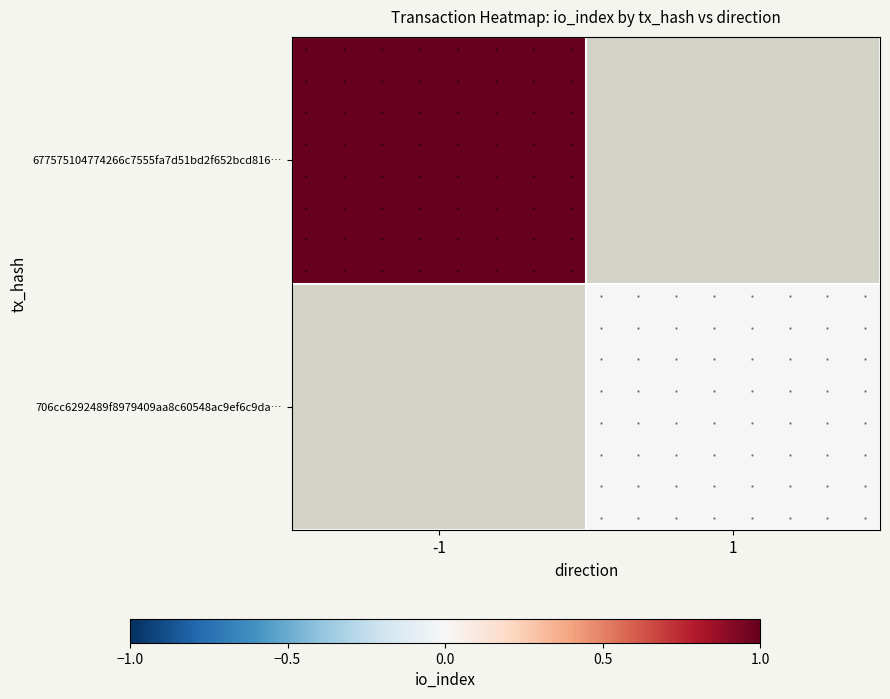

Count the number of data series in this chart.

2